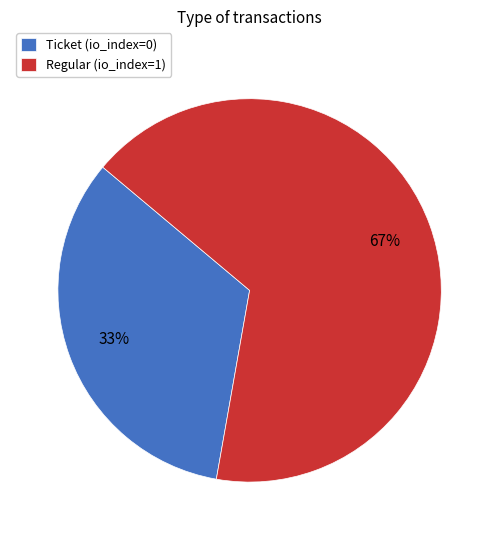

How many segments does this pie chart have?

2